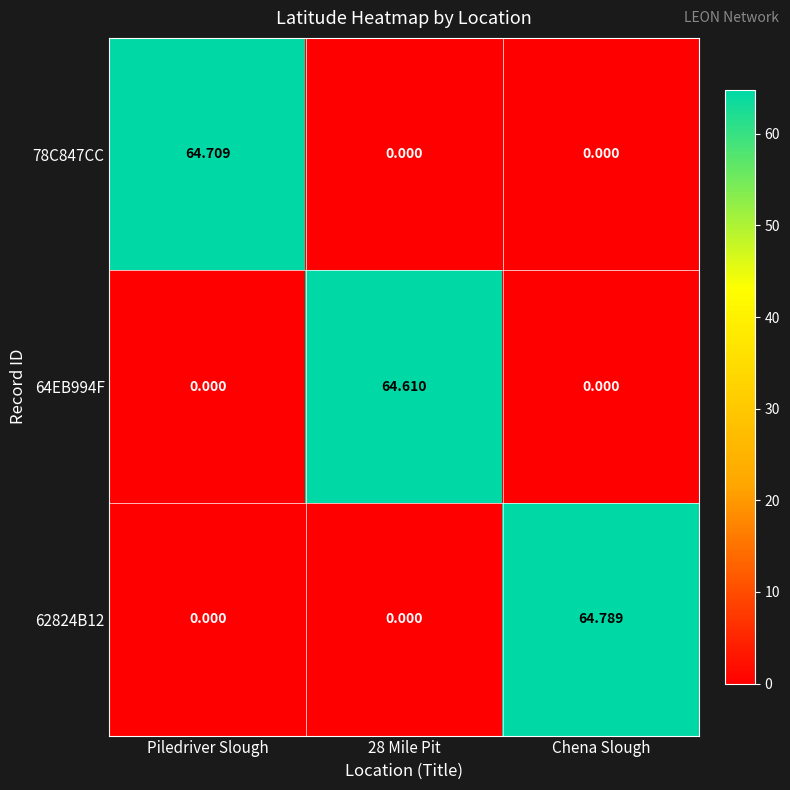

Between Piledriver Slough and 28 Mile Pit, which series saw the biggest shift?

78C847CC